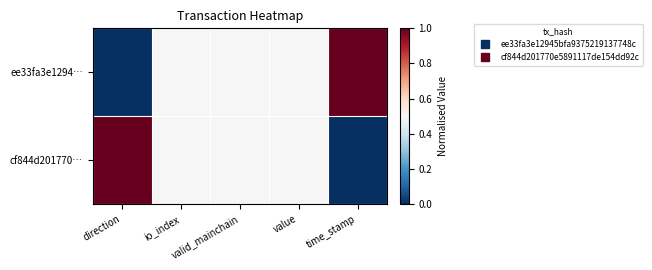

What is the greatest value displayed?

1.0